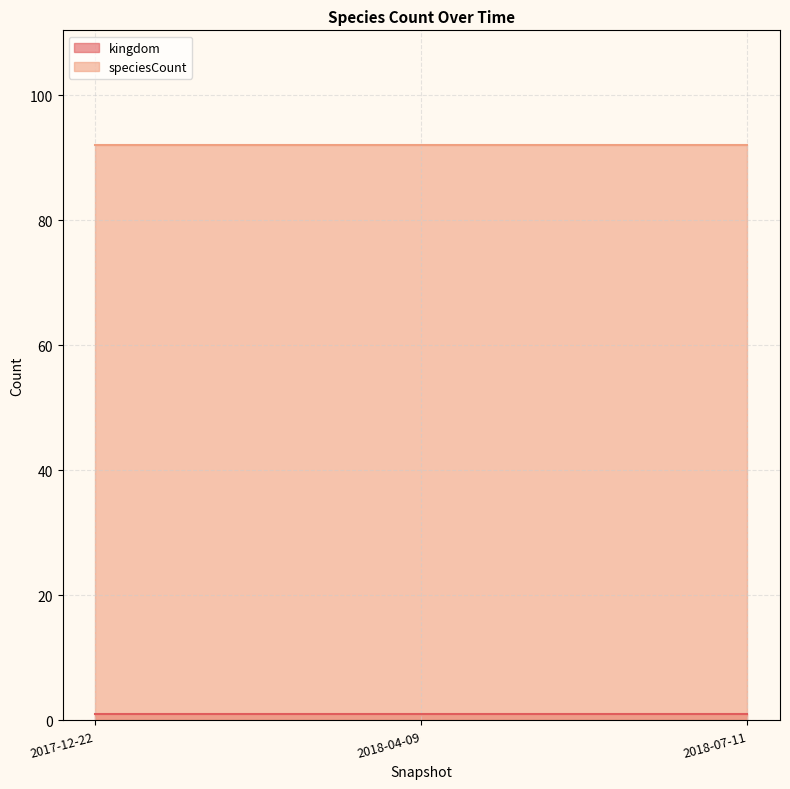

Which series has the widest spread of values?

kingdom